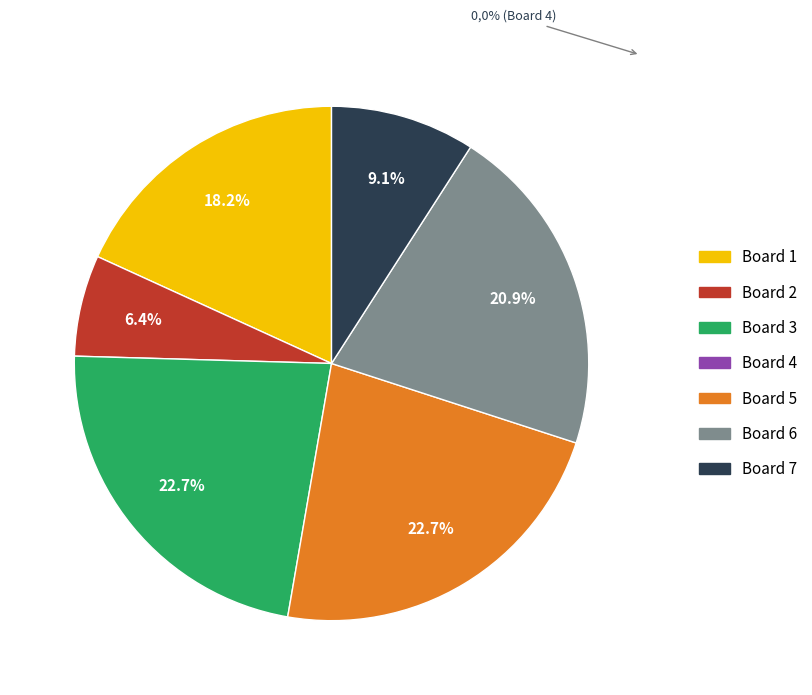

Is there a majority slice in this chart?

No